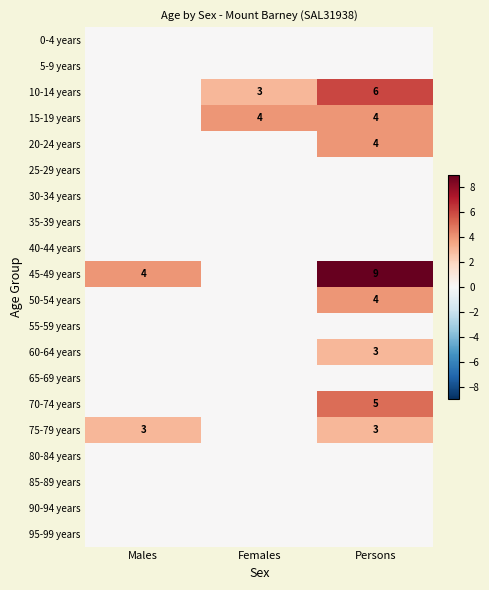

True or false: 15-19 years has a value of 2 at Females.

False